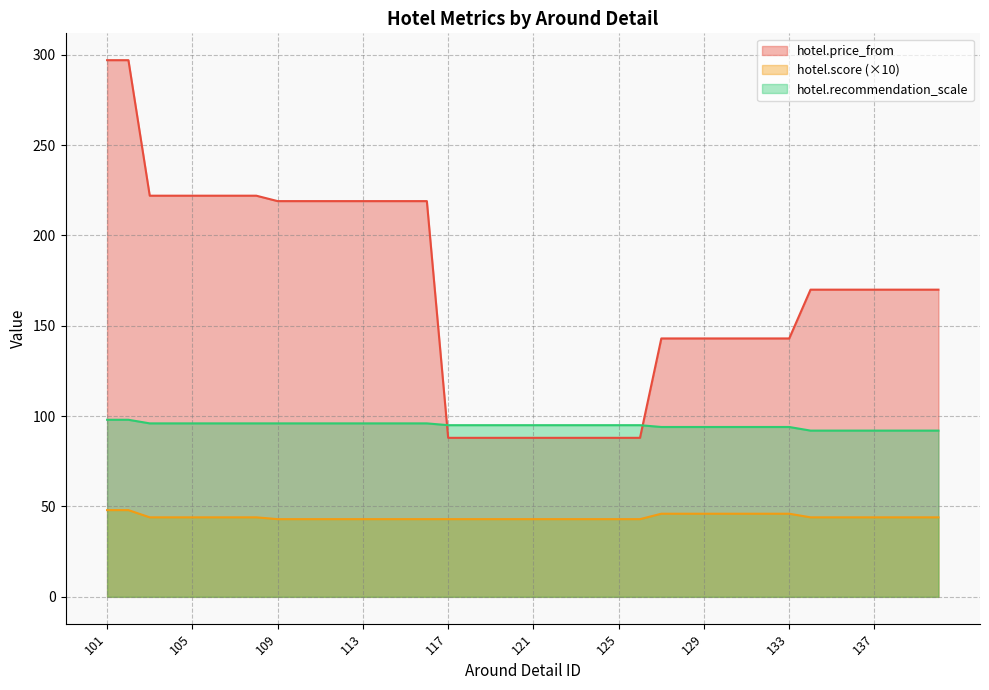

Which series has the largest total across all categories?

hotel.price_from